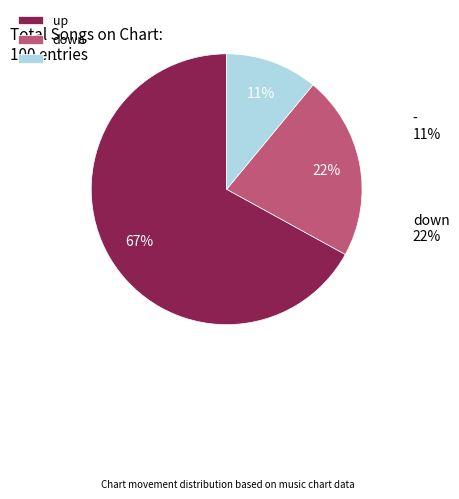

Is it true that down is 22% of the pie?

True